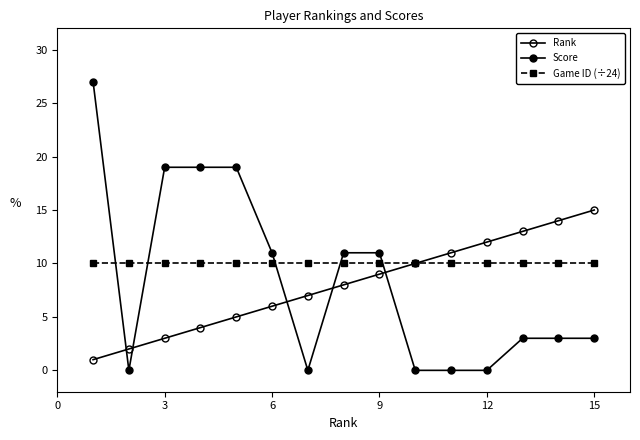

True or false: Game ID (÷24) has more than 0 interior local peaks.

False